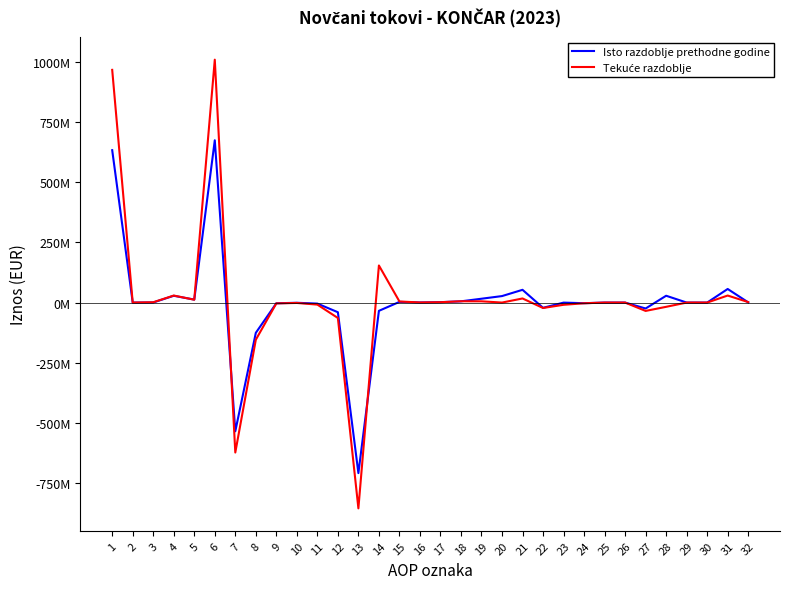

In Isto razdoblje prethodne godine, how many points are lower than both neighbors (excluding endpoints)?

9